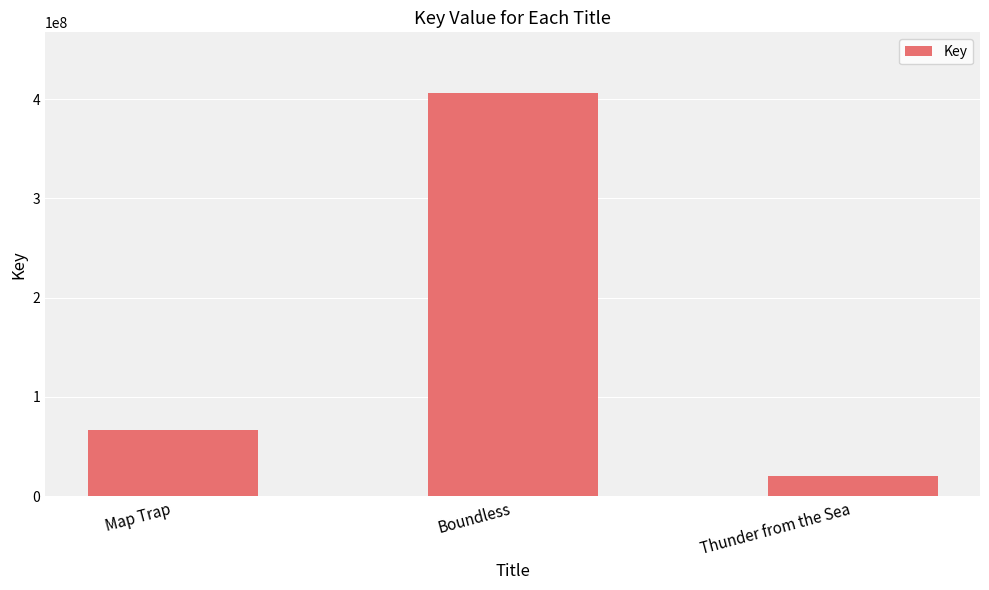

Rank the categories by value from highest to lowest.

Boundless, Map Trap, Thunder from the Sea